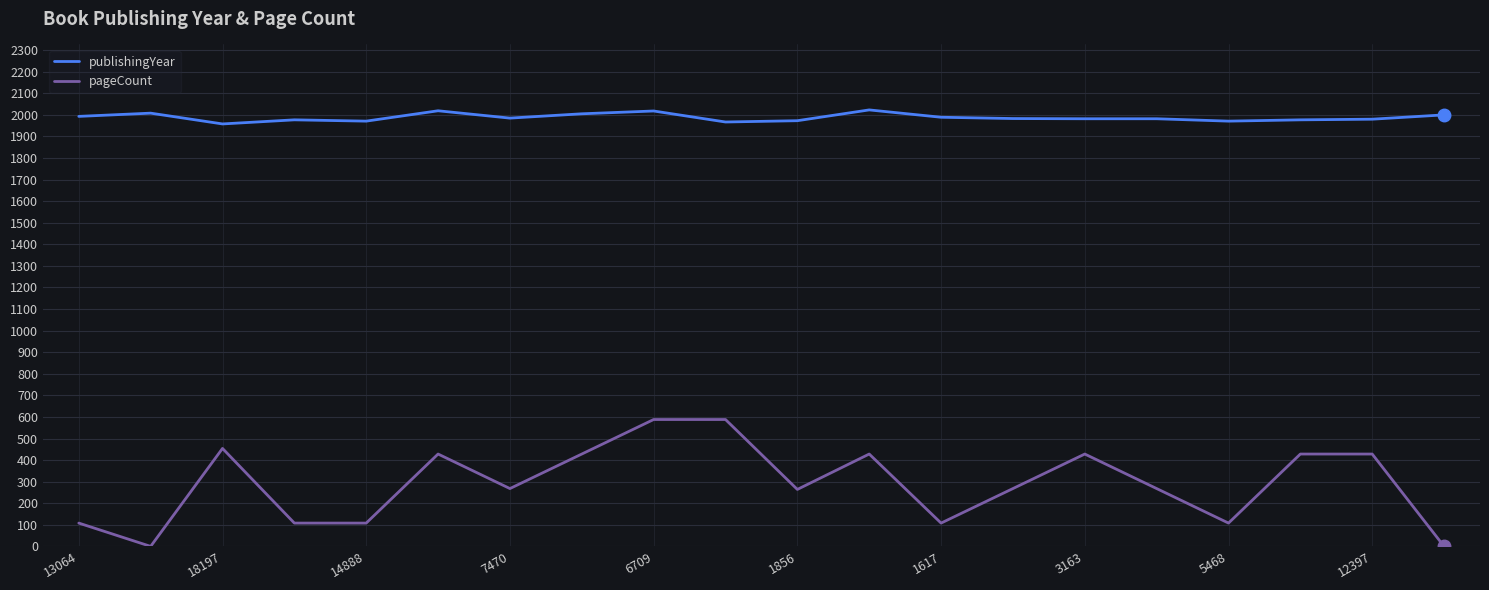

What is the maximum value for publishingYear?

2023